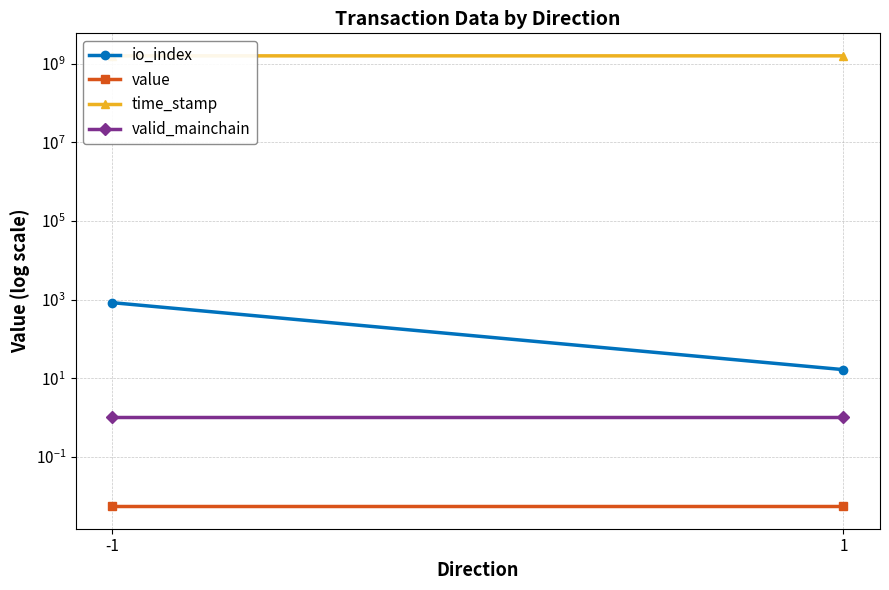

How many lines are shown in the chart?

4